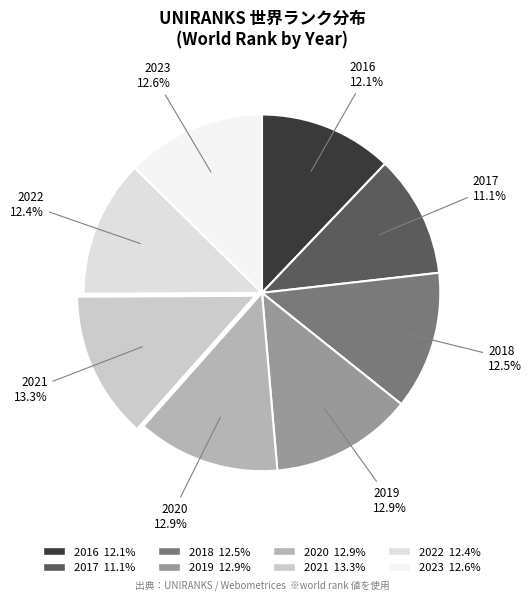

The 2023 slice represents 13% of the pie. True or false?

True